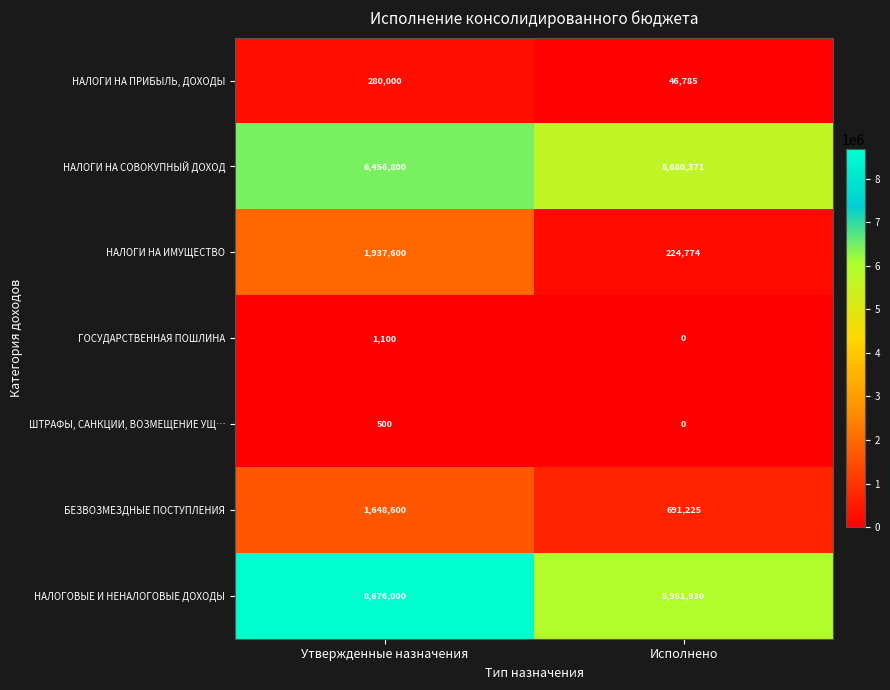

Rank the series by their maximum value, from highest to lowest.

НАЛОГОВЫЕ И НЕНАЛОГОВЫЕ ДОХОДЫ, НАЛОГИ НА СОВОКУПНЫЙ ДОХОД, НАЛОГИ НА ИМУЩЕСТВО, БЕЗВОЗМЕЗДНЫЕ ПОСТУПЛЕНИЯ, НАЛОГИ НА ПРИБЫЛЬ, ДОХОДЫ, ГОСУДАРСТВЕННАЯ ПОШЛИНА, ШТРАФЫ, САНКЦИИ, ВОЗМЕЩЕНИЕ УЩ…